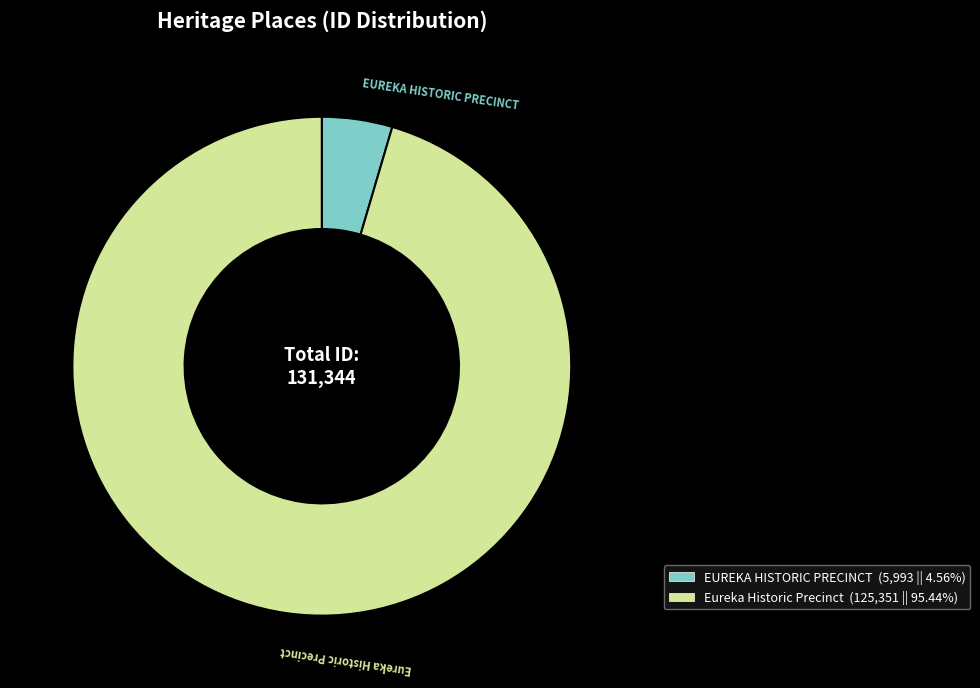

Which slice is the smallest?

EUREKA HISTORIC PRECINCT